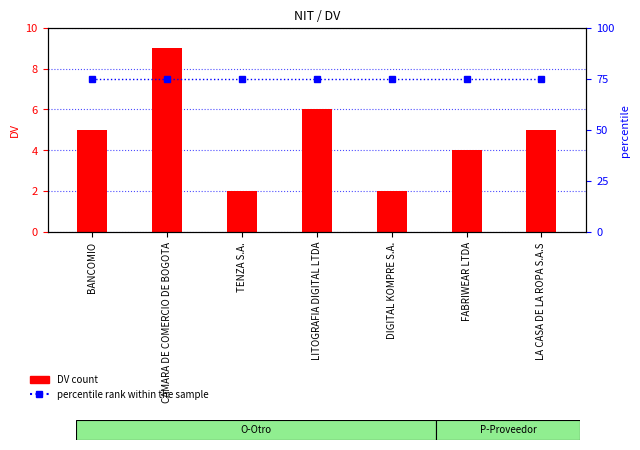

What is the label of the 7th bar from the left?

LA CASA DE LA ROPA S.A.S